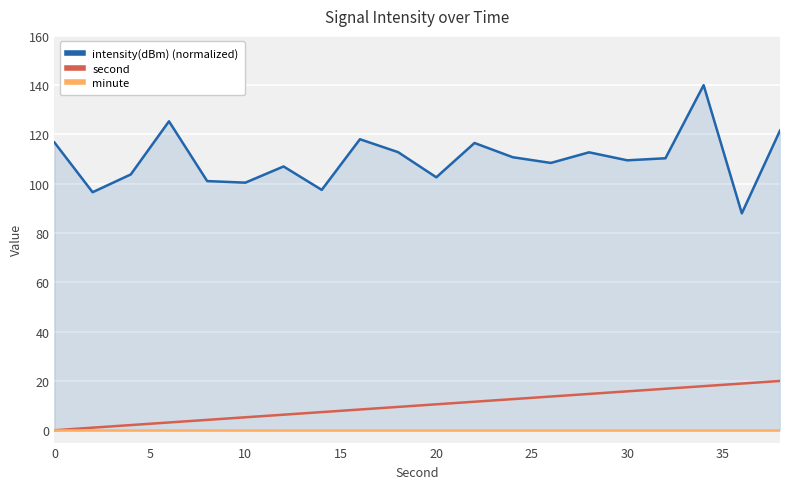

The second series shows 0.0 at 0. True or false?

True